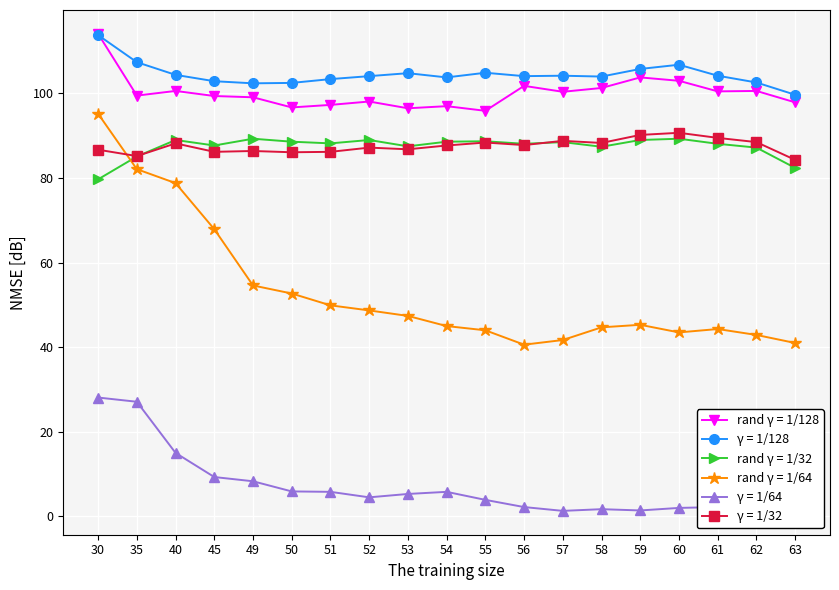

Count the number of categories in the chart.

19